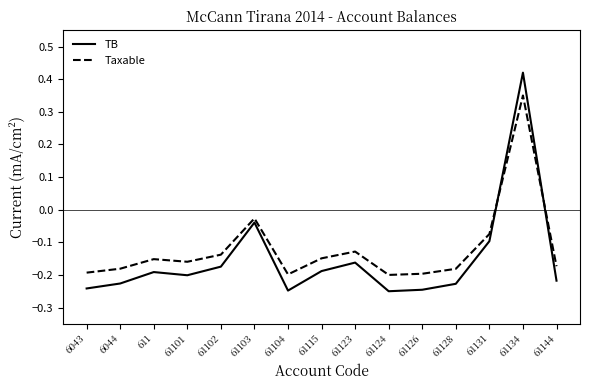

Is this an area chart (filled region under the line)?

No